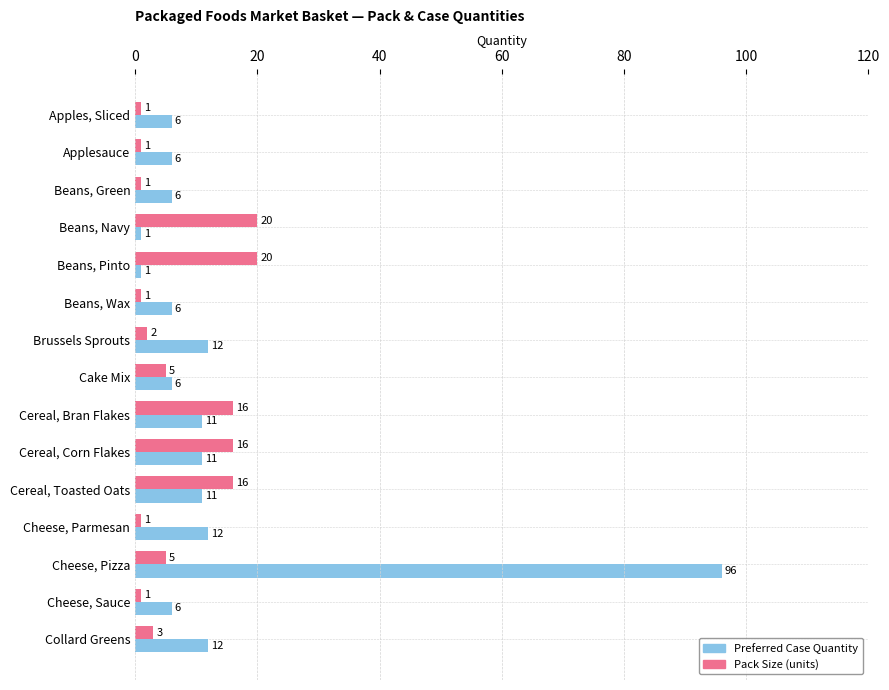

Which series has the largest range (max minus min)?

Preferred Case Quantity